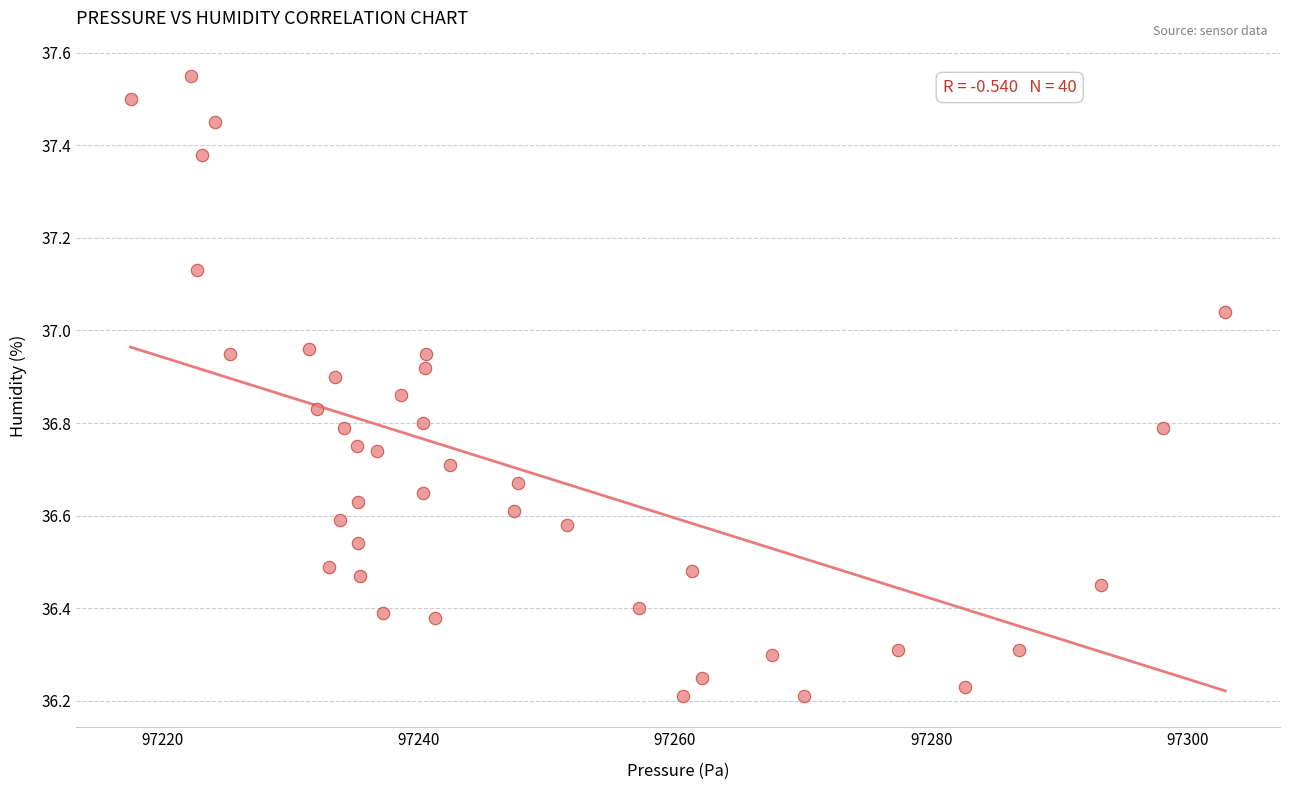

What is the range of Y values (max minus min)?

1.3